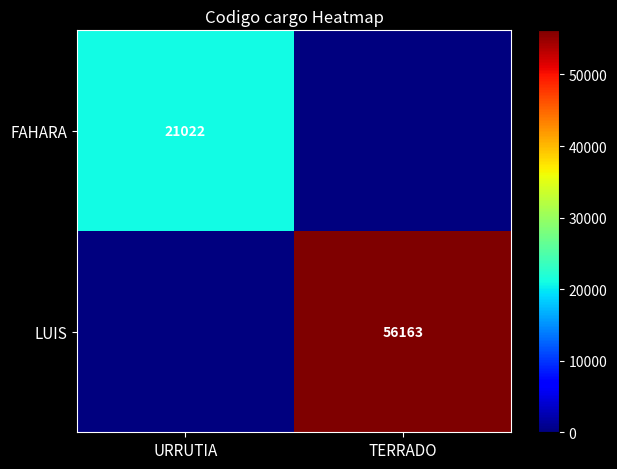

Is it true that LUIS equals 56163 at TERRADO?

True